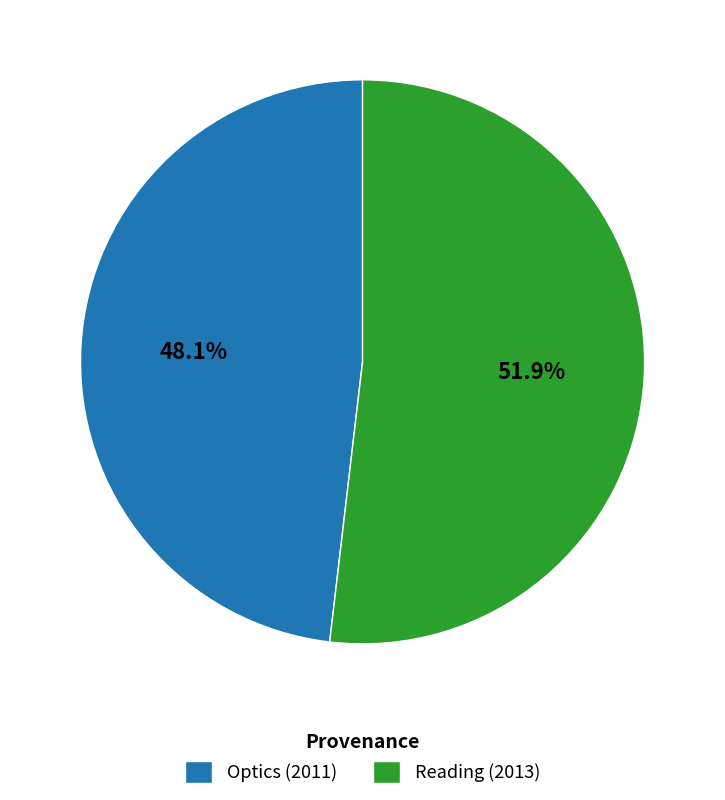

Count the number of slices in the pie.

2